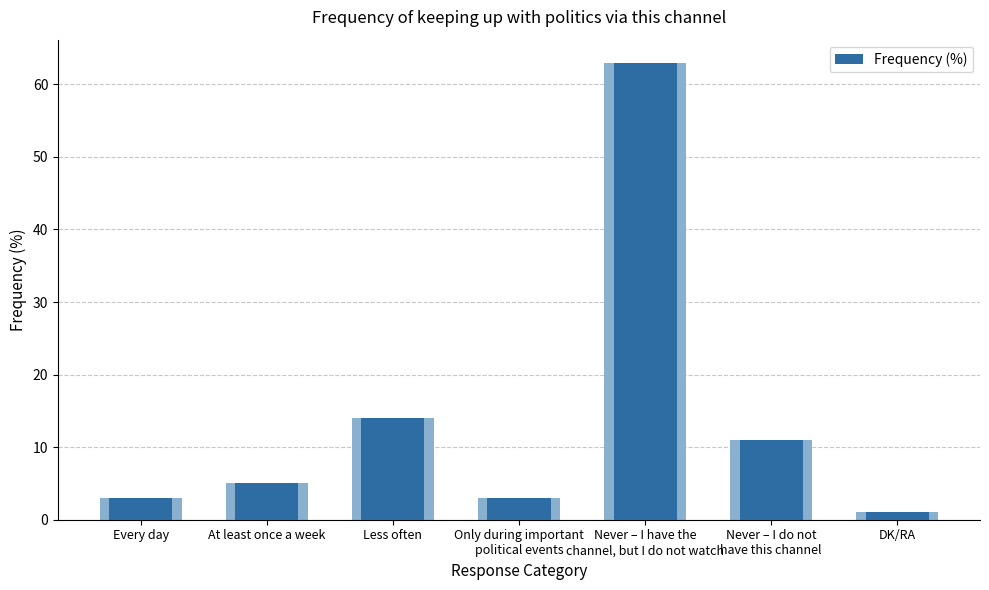

Which category has the lowest value across all series?

DK/RA